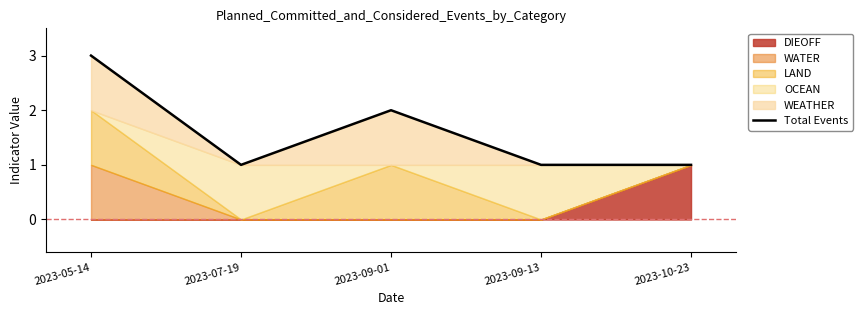

Rank the categories by value from lowest to highest.

2023-07-19, 2023-09-13, 2023-10-23, 2023-09-01, 2023-05-14